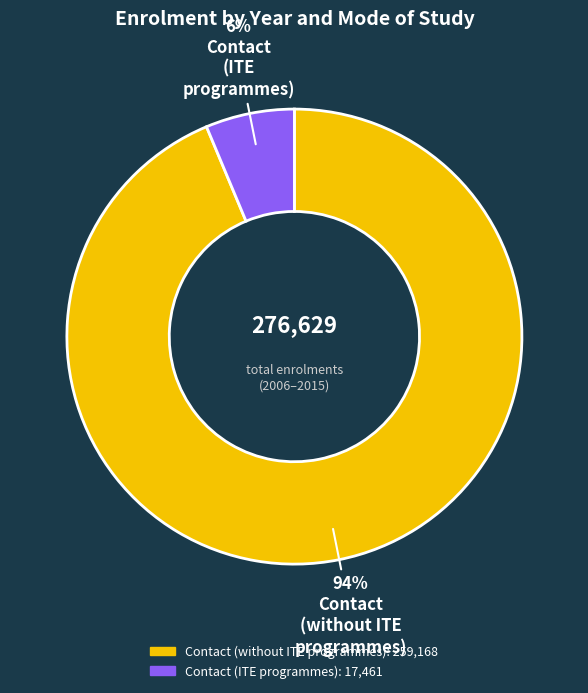

To the nearest percent, what is the average slice percentage?

50%